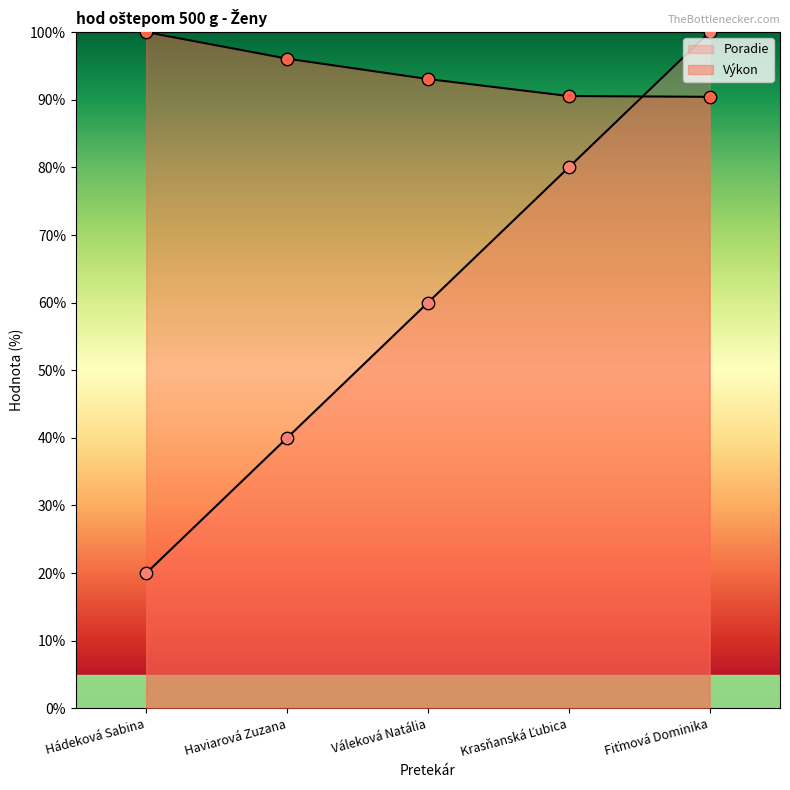

Which series has the widest spread of Y values?

Poradie